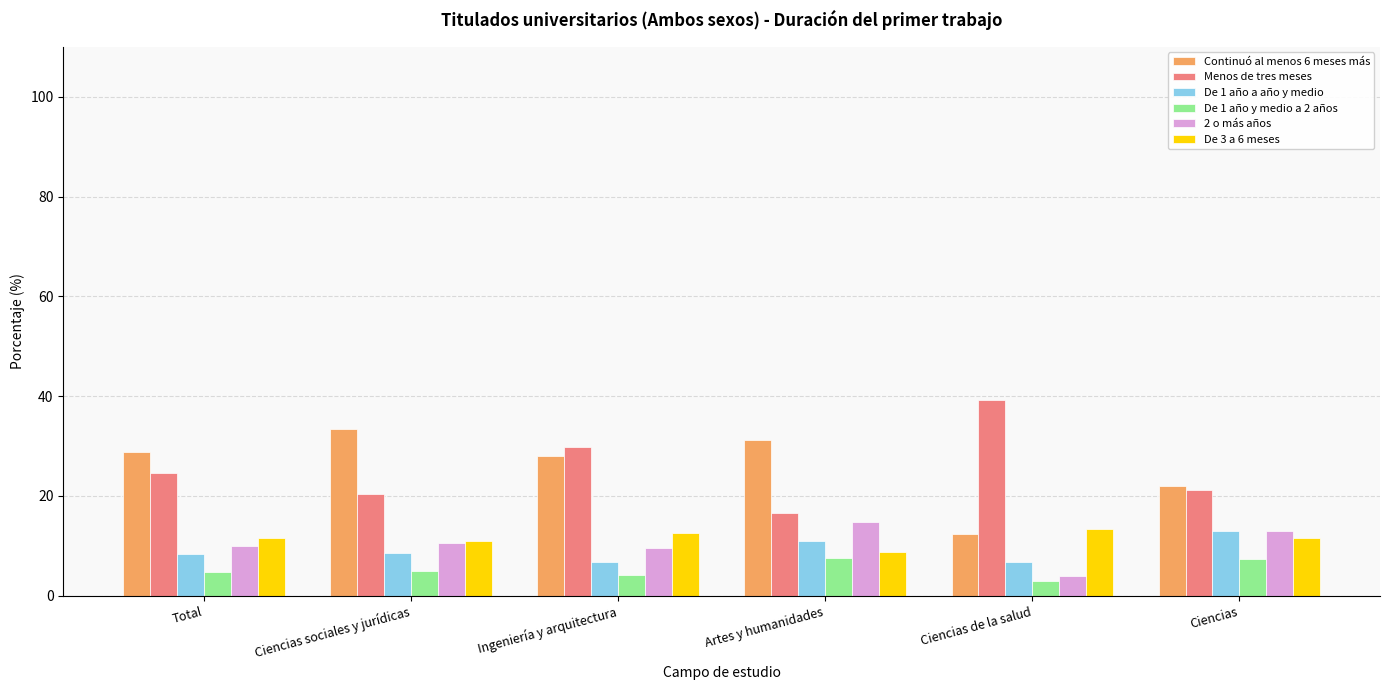

Is it true that 2 o más años equals 12.9 at Ciencias?

True